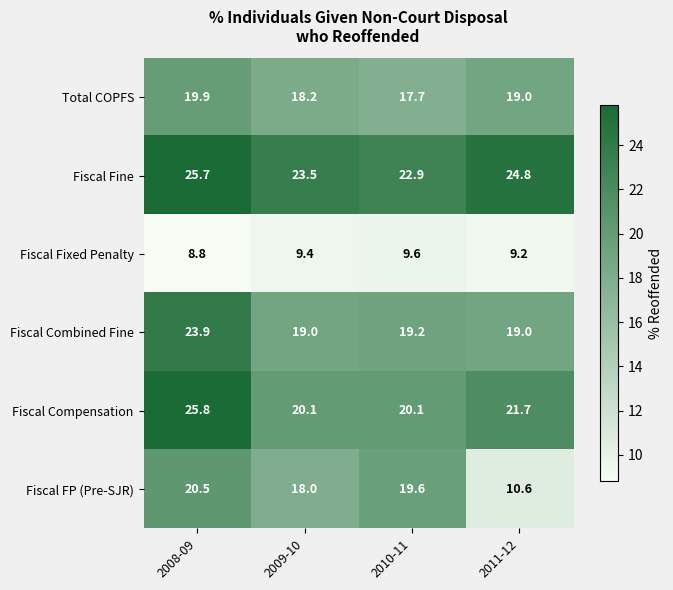

The value of Fiscal FP (Pre-SJR) at 2009-10 is 5.7. True or false?

False